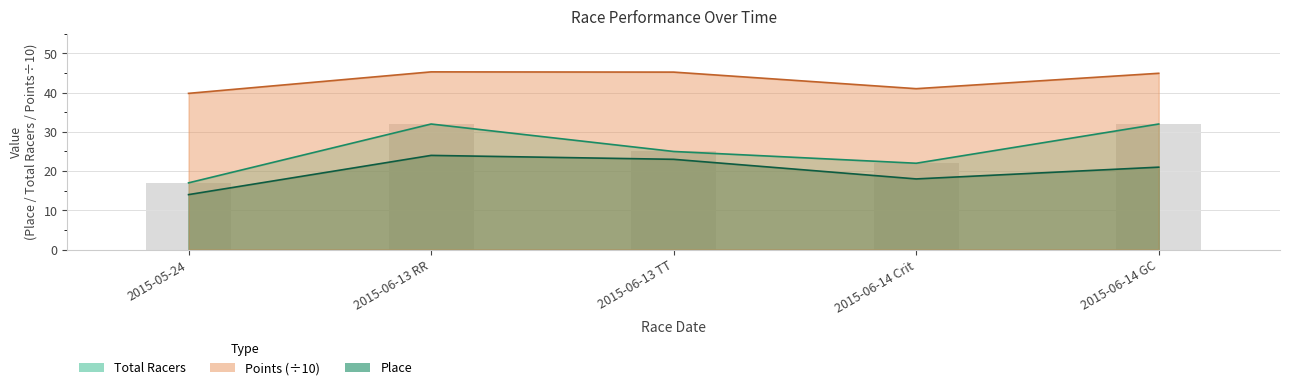

Which series has the largest range (max minus min)?

Total Racers